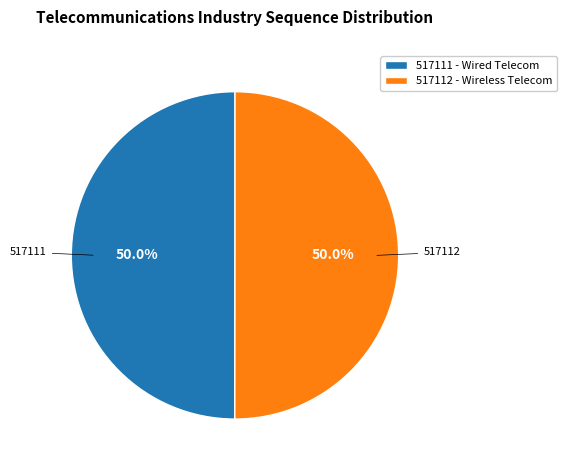

Do 517111 and 517112 together represent more than half of the pie?

Yes